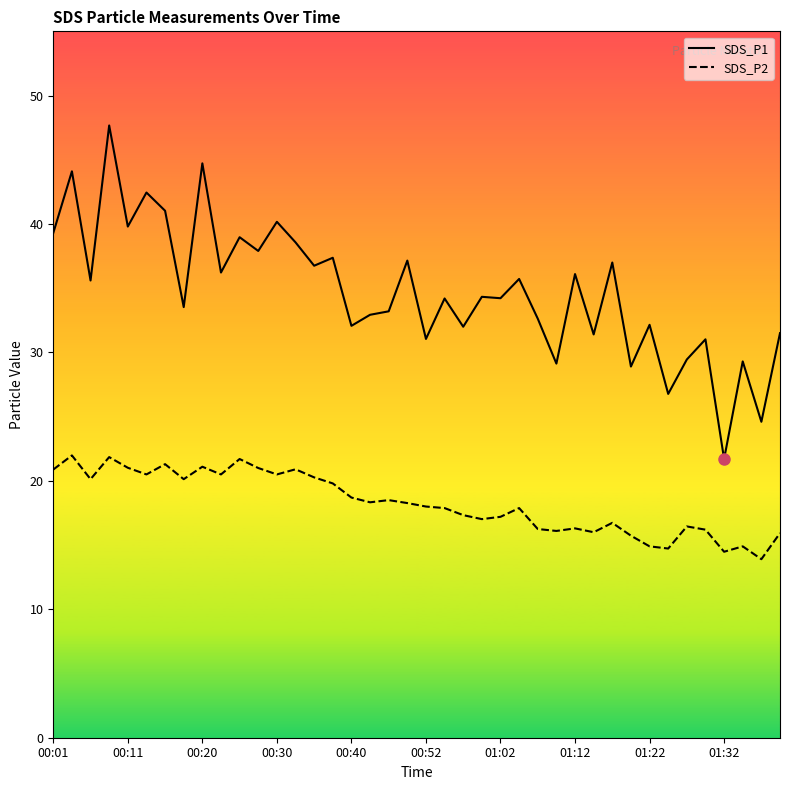

What are all the series names shown in the legend?

SDS_P1, SDS_P2